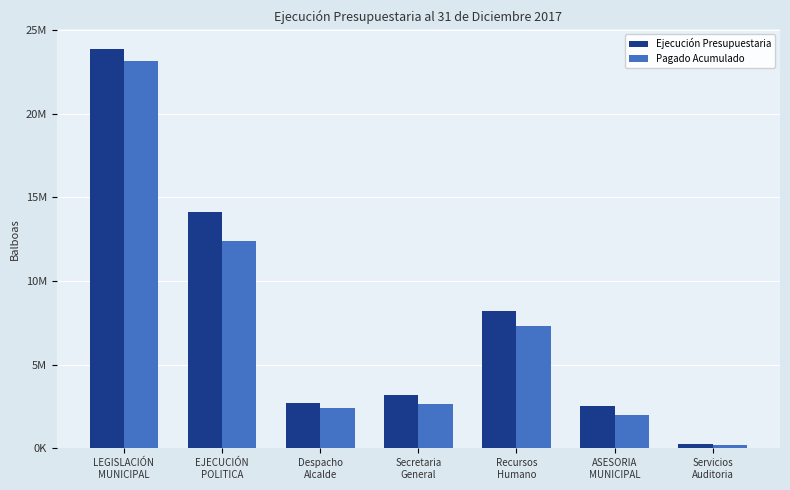

Does the chart contain stacked bars?

No